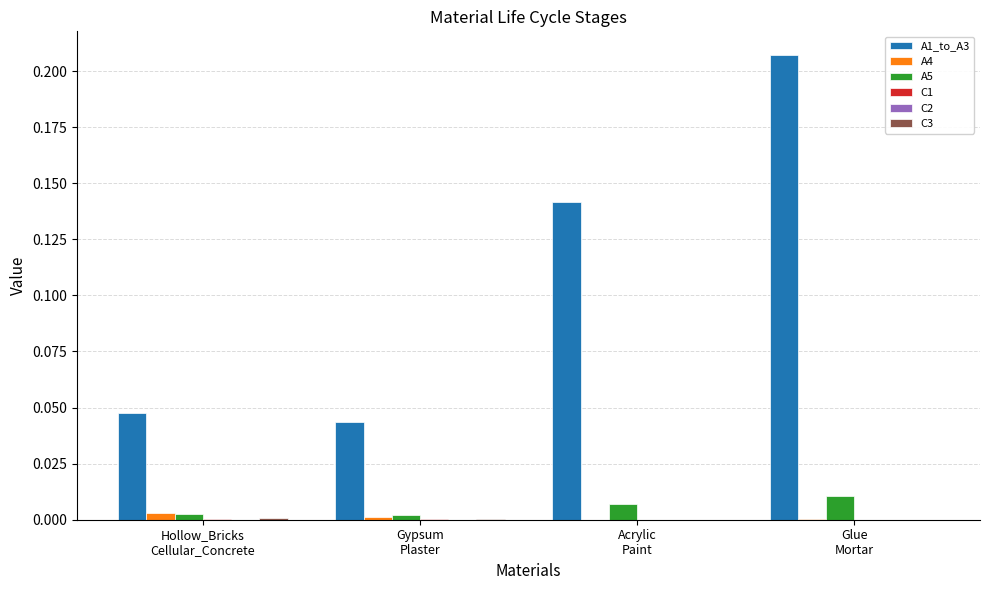

Which series has the largest total across all categories?

A1_to_A3